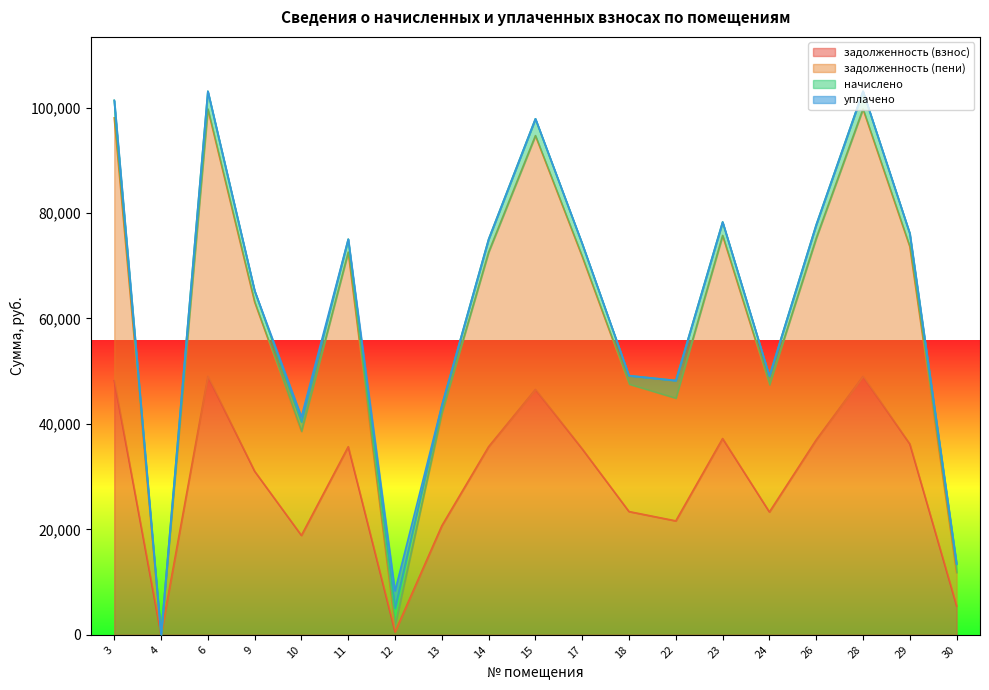

What is the maximum value for задолженность (взнос)?

49019.1